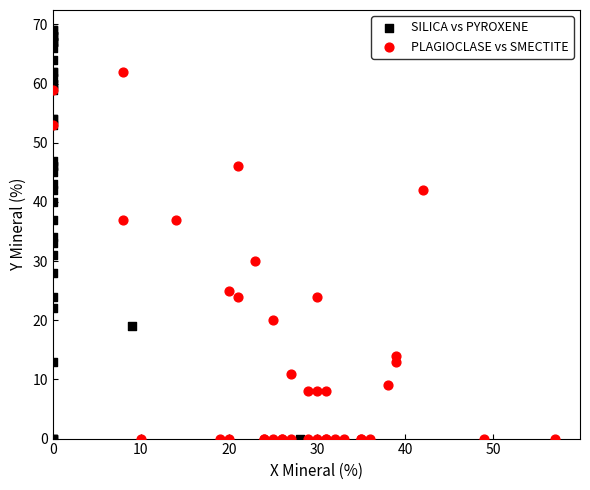

Which series contains the highest Y value?

SILICA vs PYROXENE